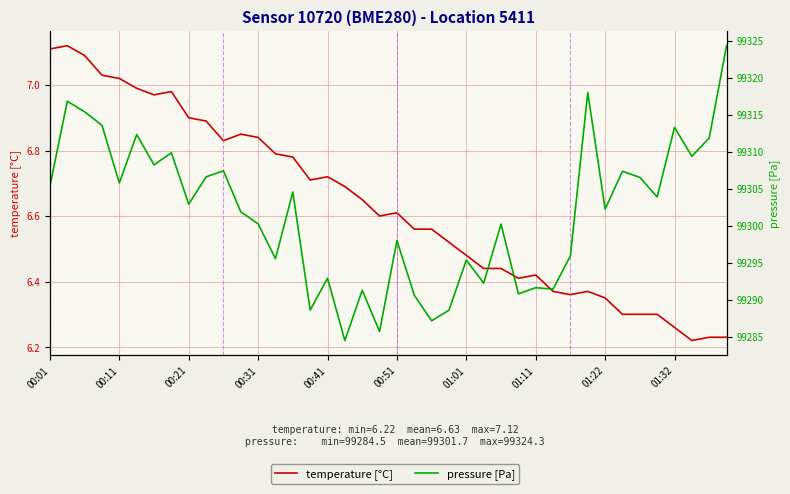

What is the sum of all temperature [°C] values?

265.3